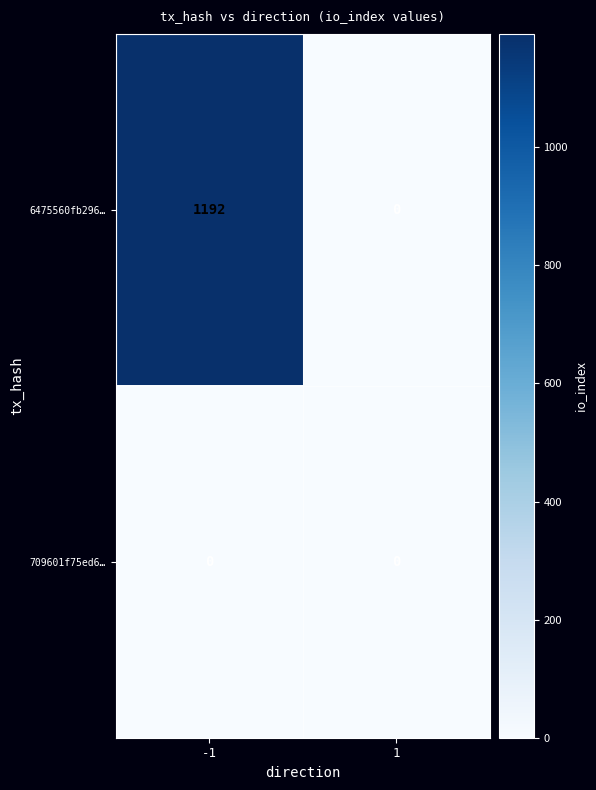

Which series changed the most between -1 and 1?

6475560fb296…